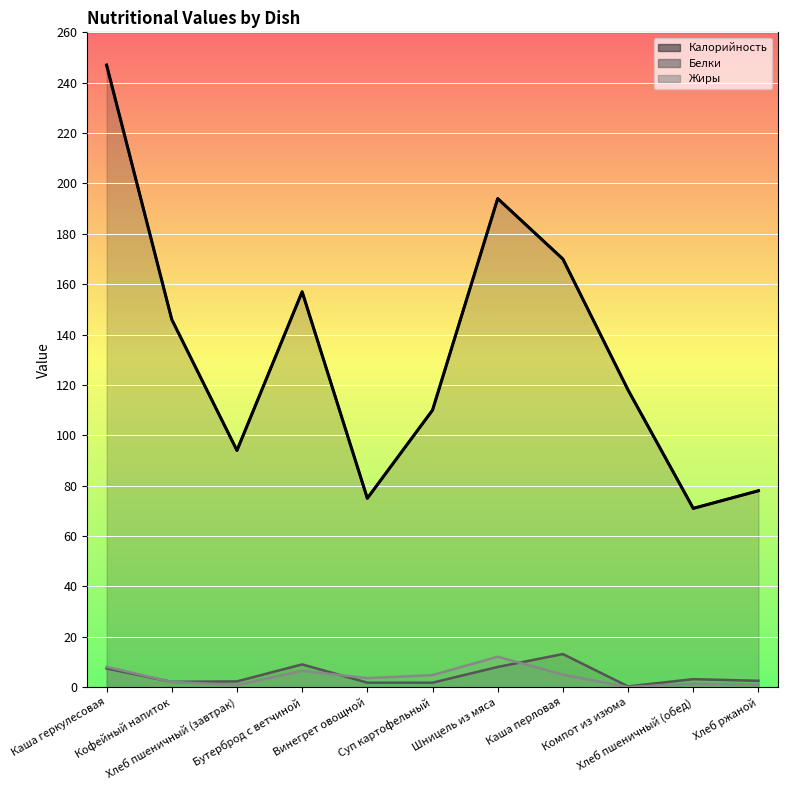

What position from the right is Винегрет овощной?

7